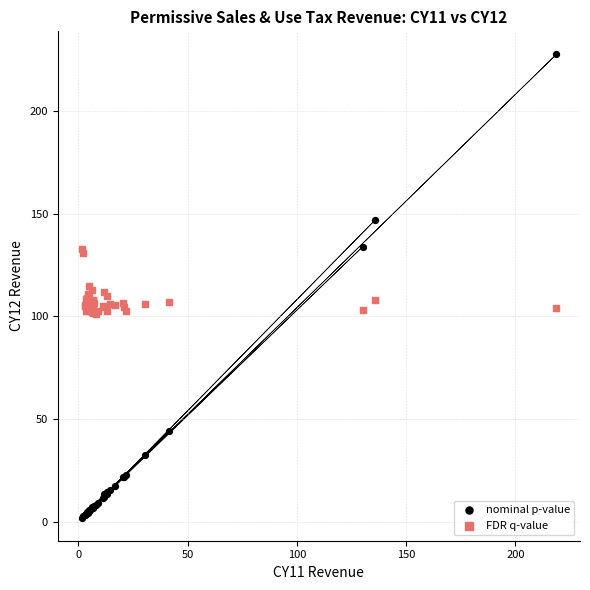

Which series reaches the maximum Y coordinate?

nominal p-value